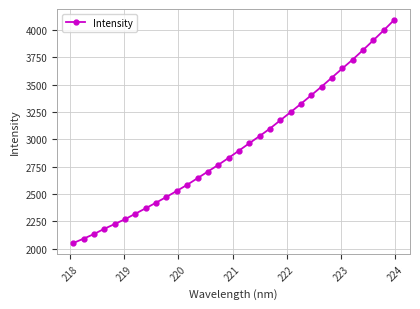

True or false: the data has more than 2 interior local peaks.

False